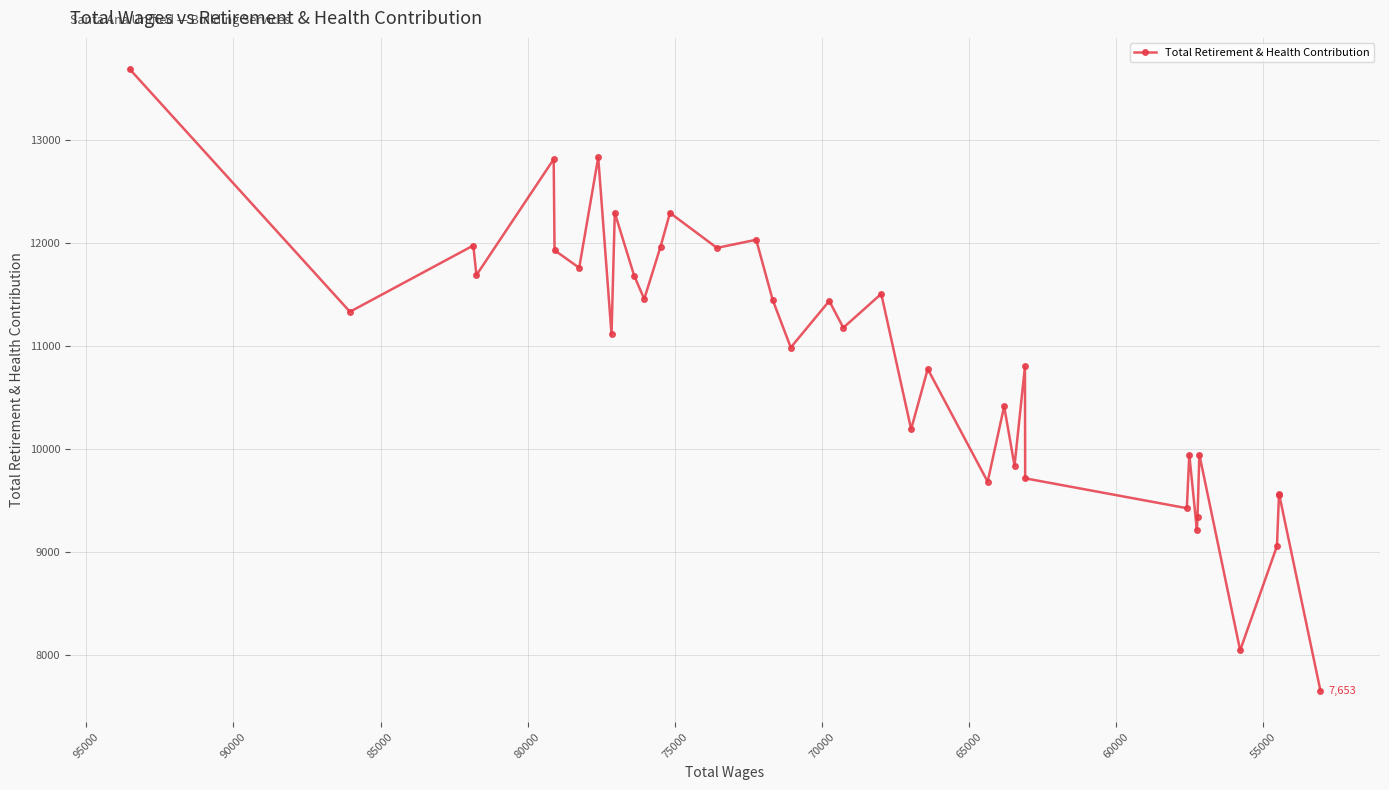

How many interior local valleys (lower than both neighbors) does the data have?

14